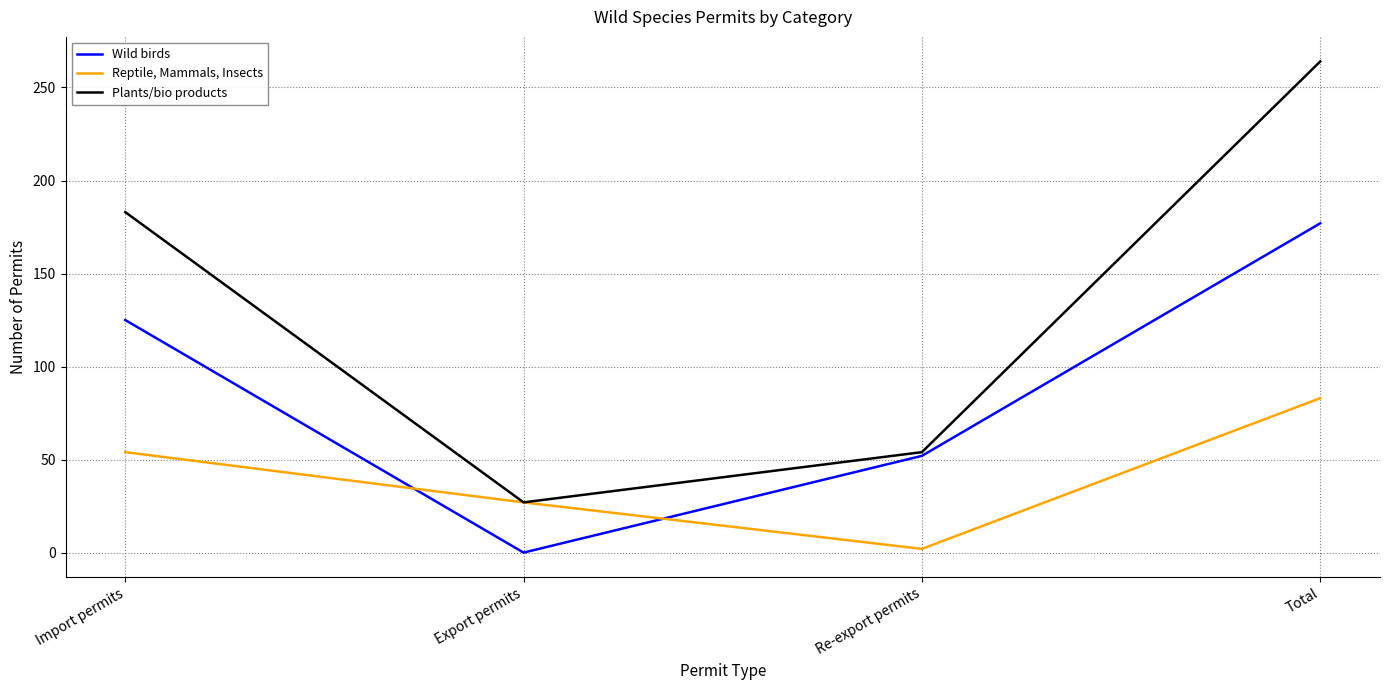

List the series in order of their overall mean, lowest first.

Reptile, Mammals, Insects, Wild birds, Plants/bio products